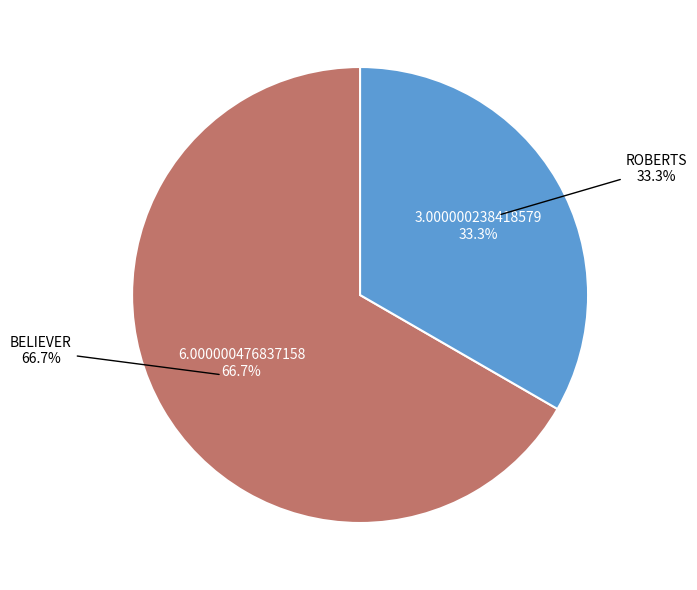

What is the change in value from BELIEVER to ROBERTS?

-3